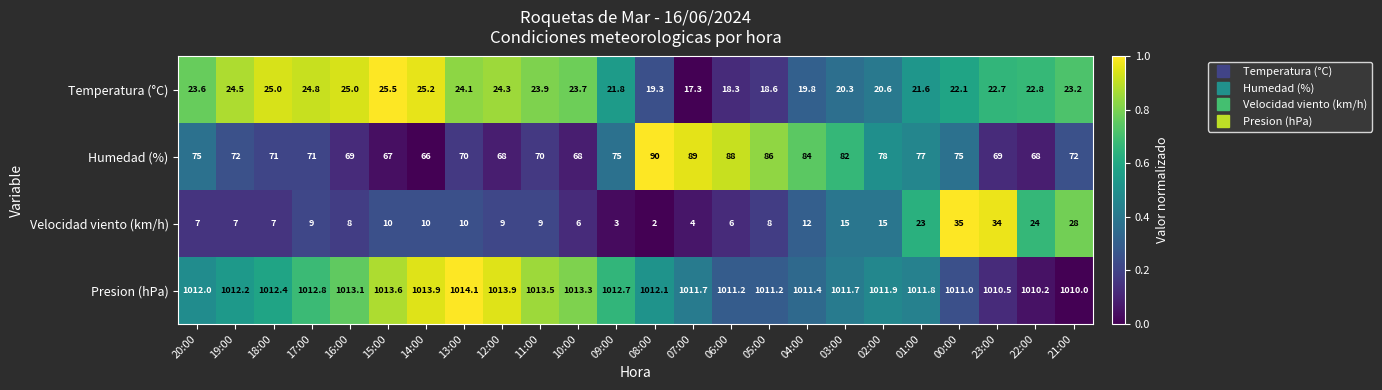

What is the average value of the Humedad (%) series?

75.0